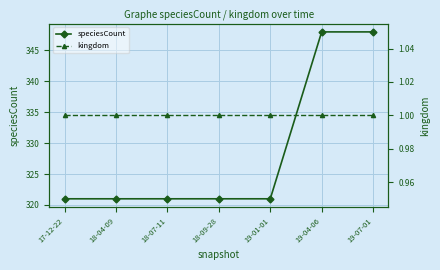

At which category does the chart reach its peak across all series?

19-04-06